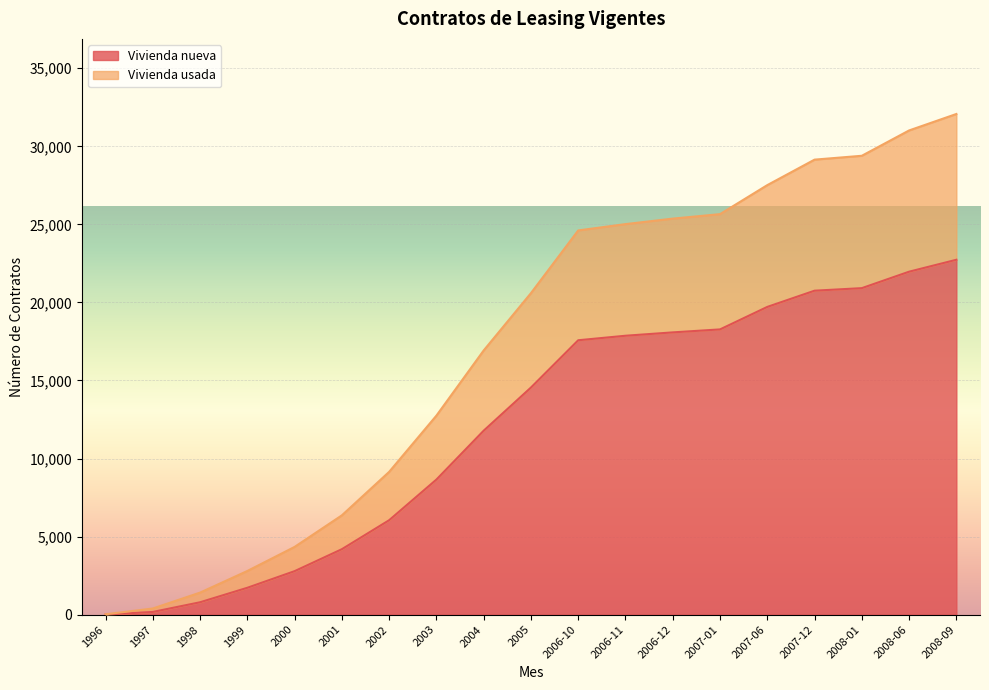

At which category does the chart reach its peak across all series?

2008-09